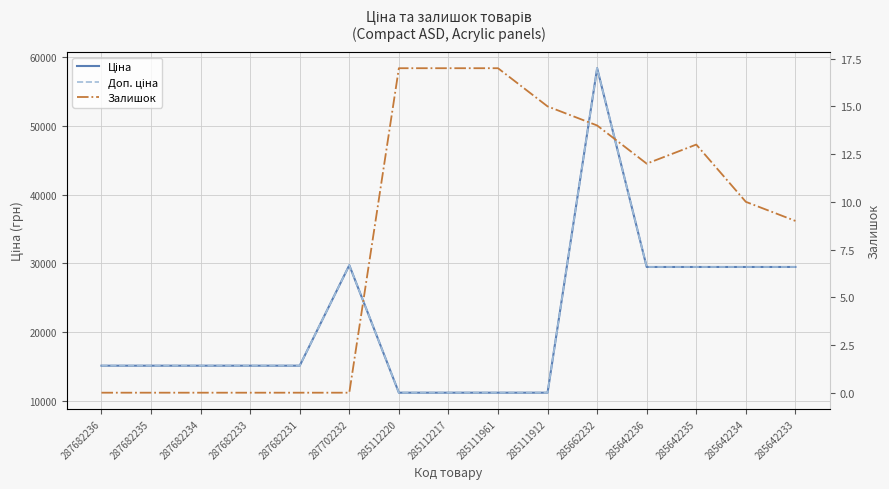

At which category is the sum across all series the highest?

285662232